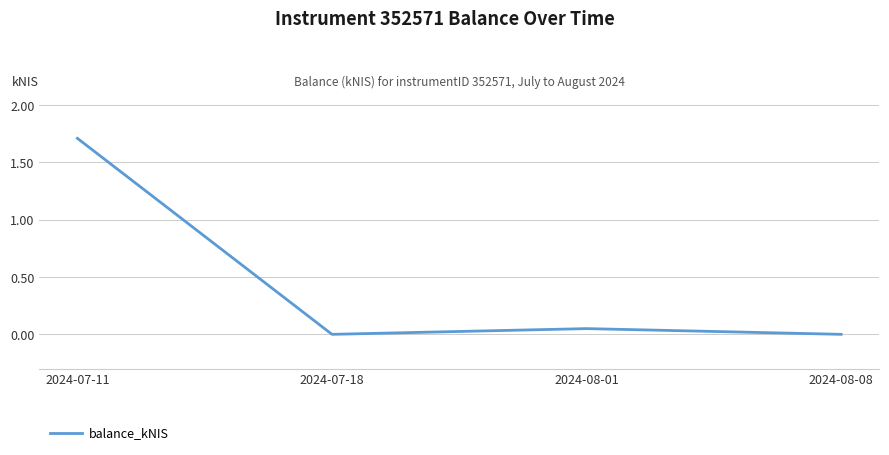

How many distinct data groups are displayed?

1